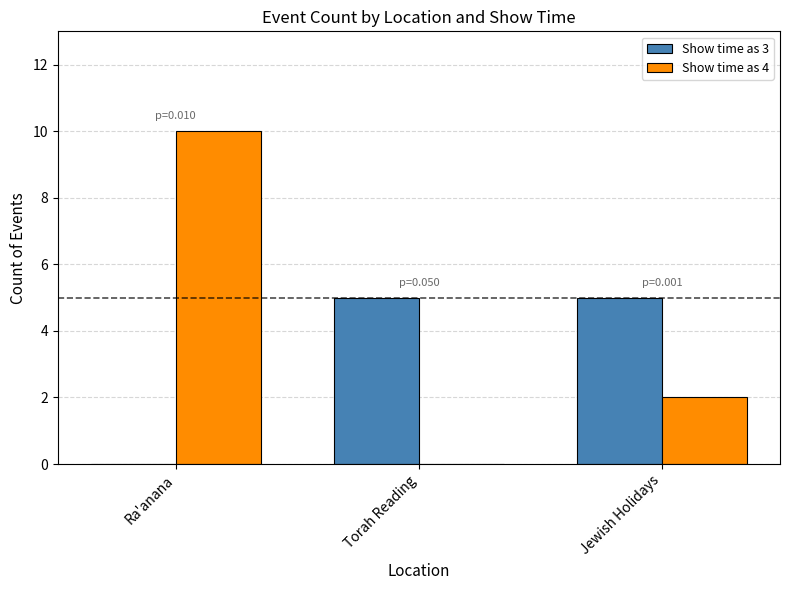

The value of Show time as 3 at Jewish Holidays is 8. True or false?

False